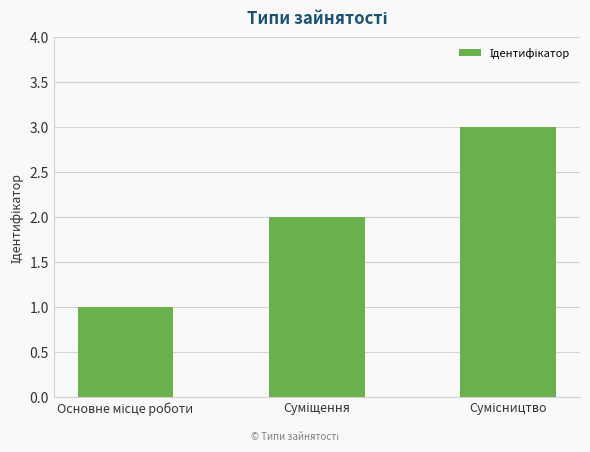

Reading left to right, extract all data points from this chart.

1	2	3